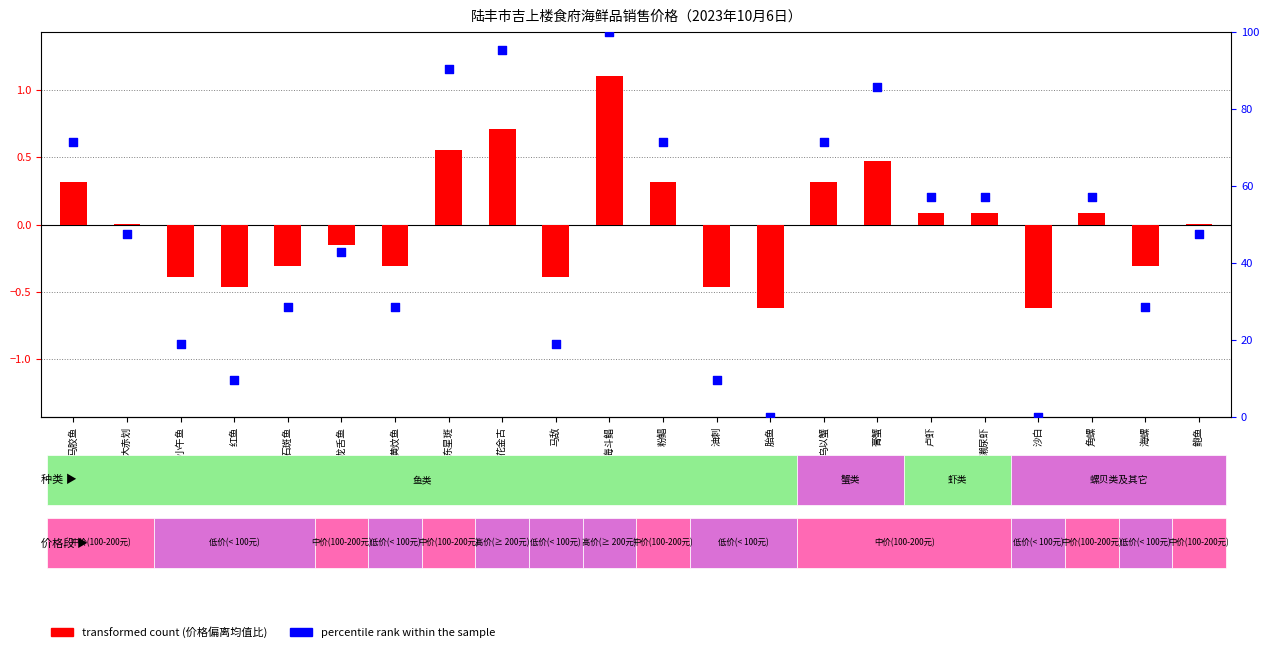

Which series reaches the maximum Y coordinate?

percentile rank within the sample